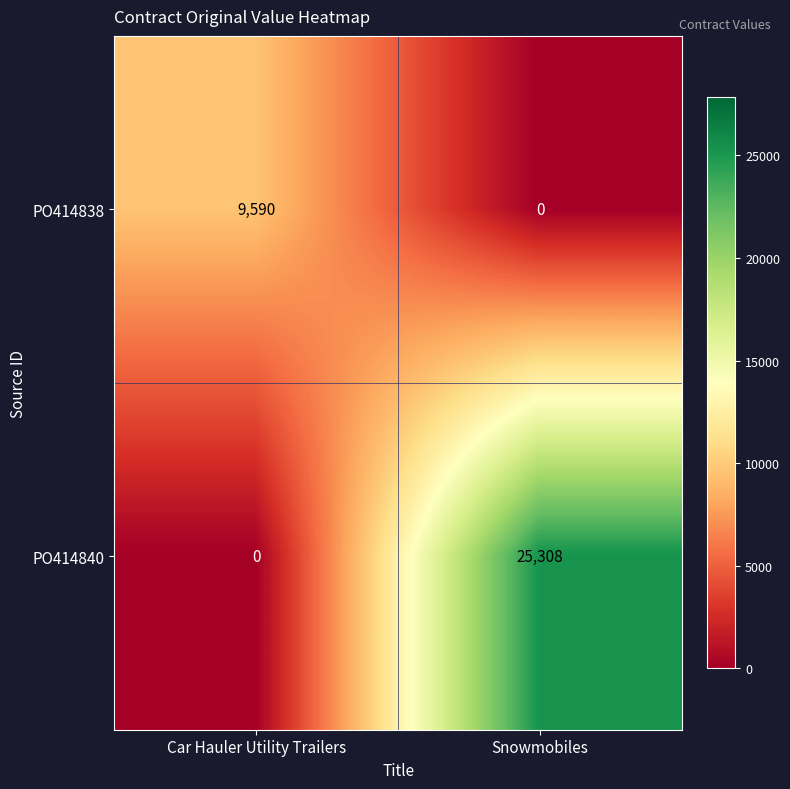

Which series has the largest range (max minus min)?

PO414840